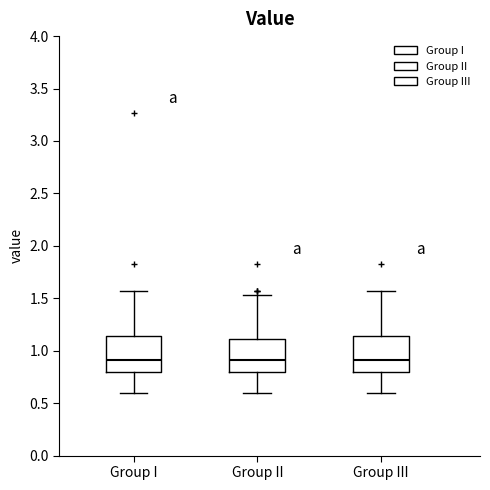

Where does the median line of the box for Group III sit on the y-axis? The values are not printed on the chart, so give them approximately, as read against the axis.

0.90